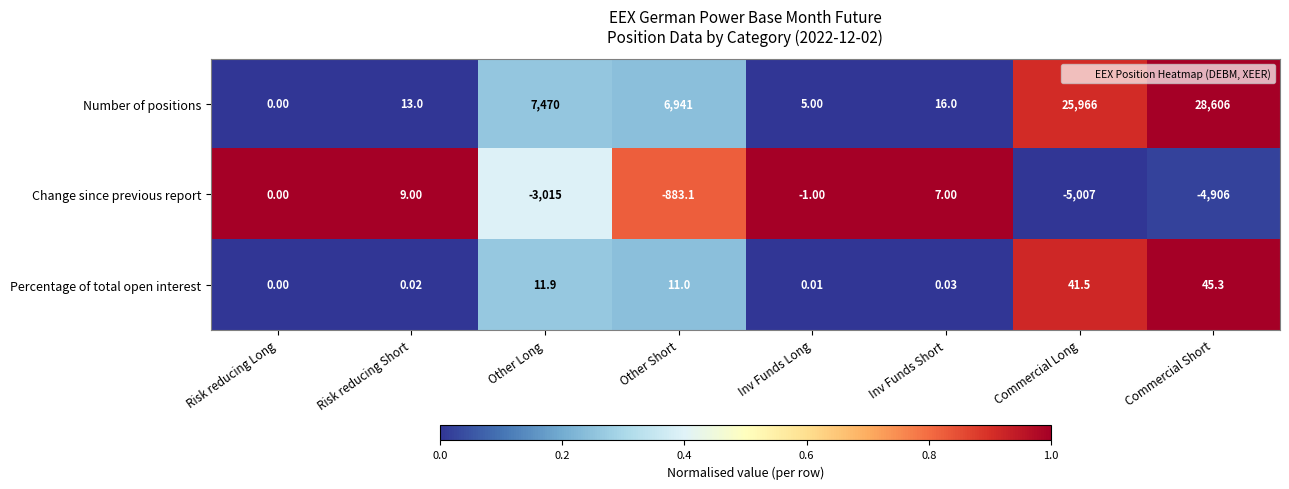

Between Commercial Long and Commercial Short, which series saw the biggest shift?

Number of positions